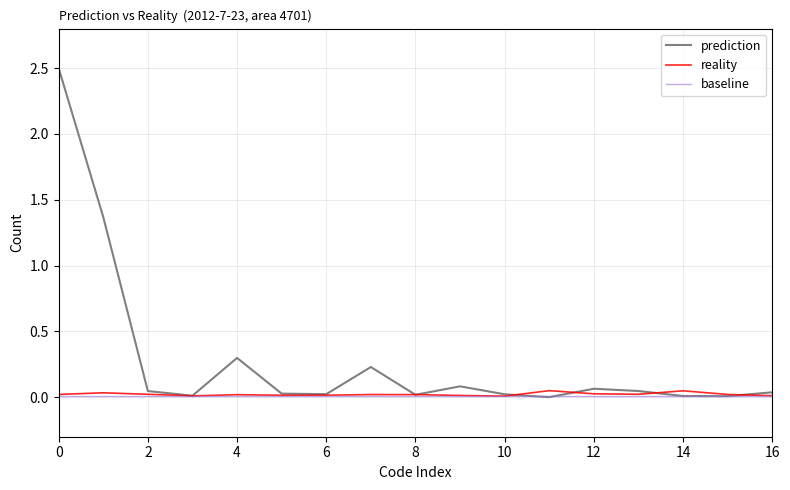

After their last crossing, which series has the higher values: prediction or reality?

prediction